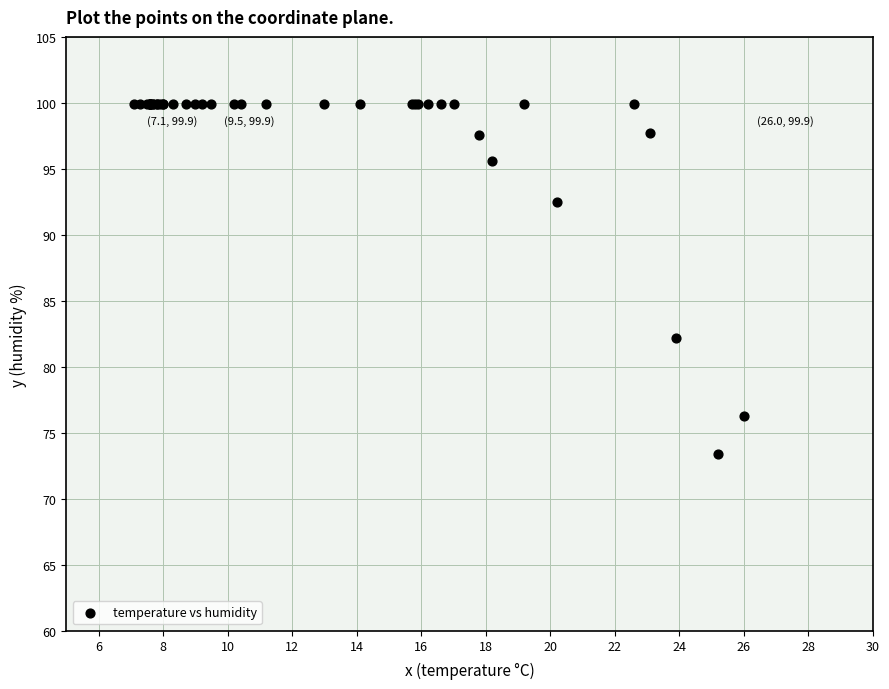

What Y value in the scatter plot is closest to 86?

82.2